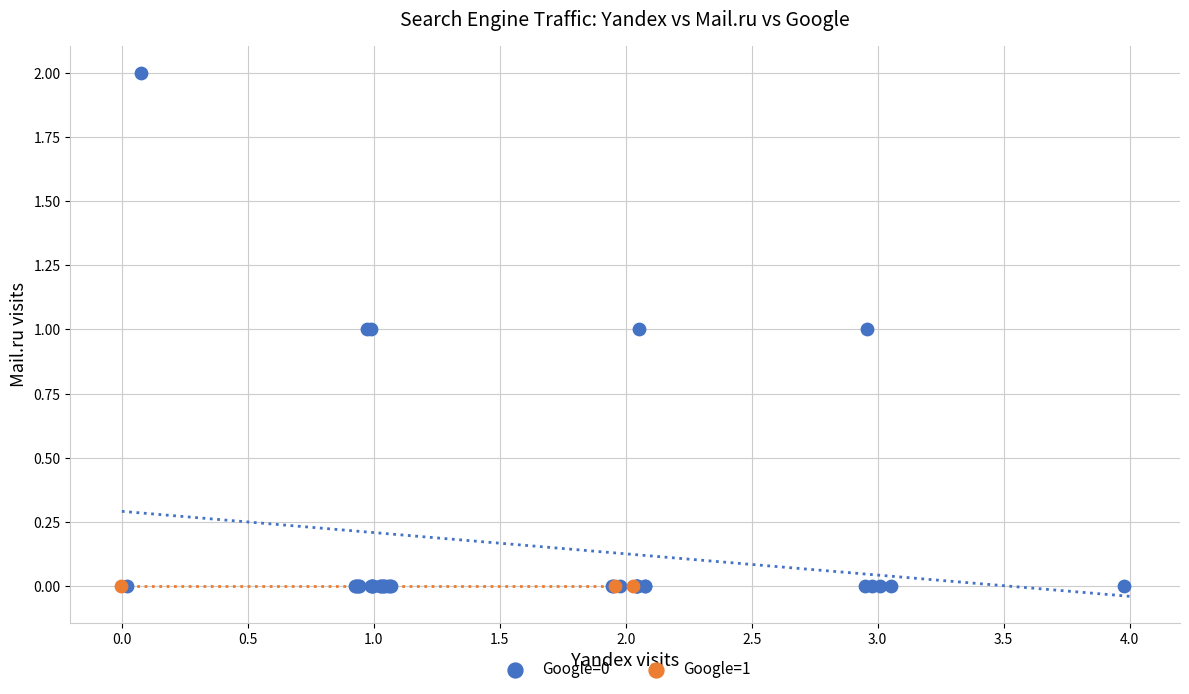

What are all the series names shown in the legend?

Google=0, Google=1